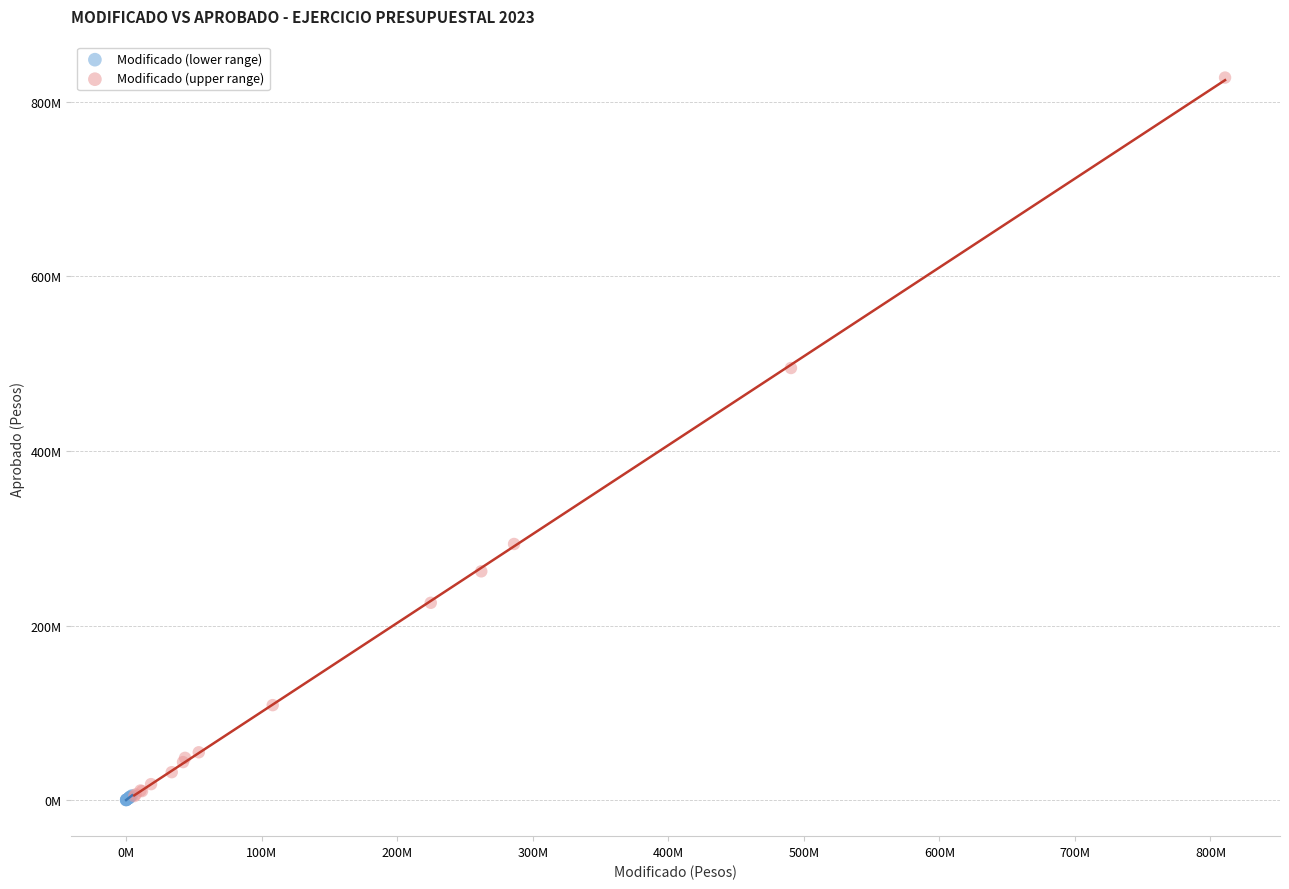

Which series contains the highest Y value?

Modificado (upper range)